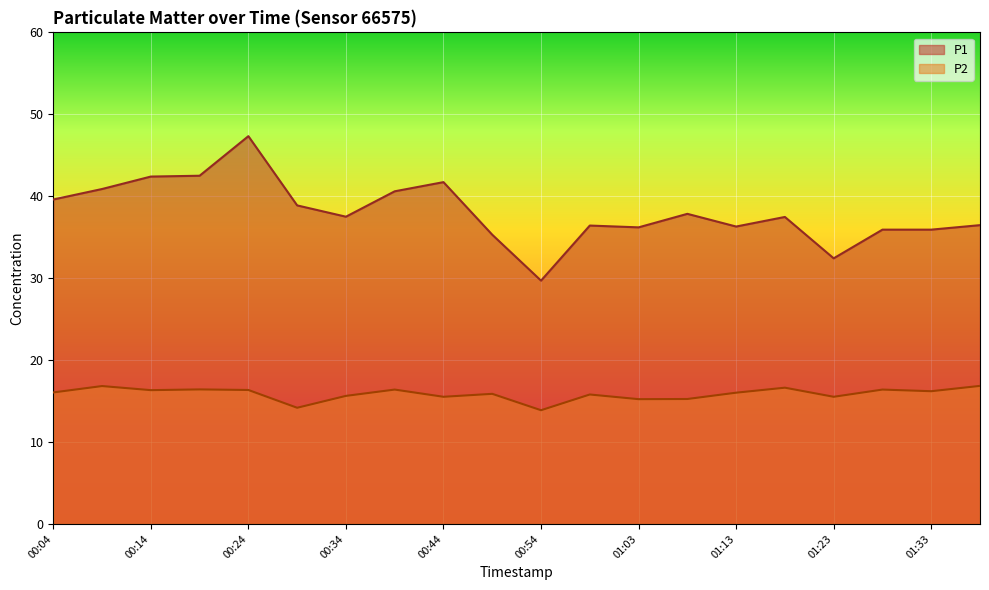

True or false: P1 has a value of 36.4 at 00:59.

True